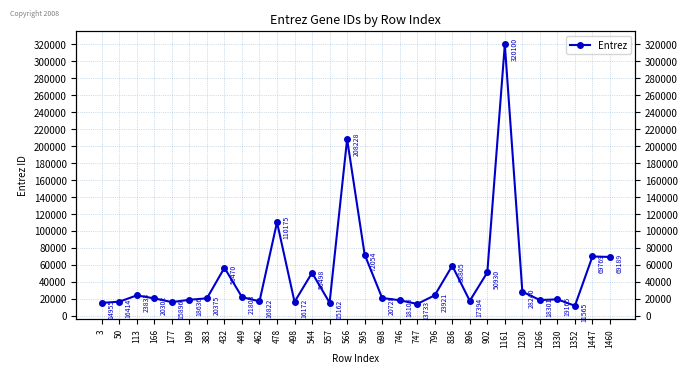

What is the value of the 17th point from the left?

20728